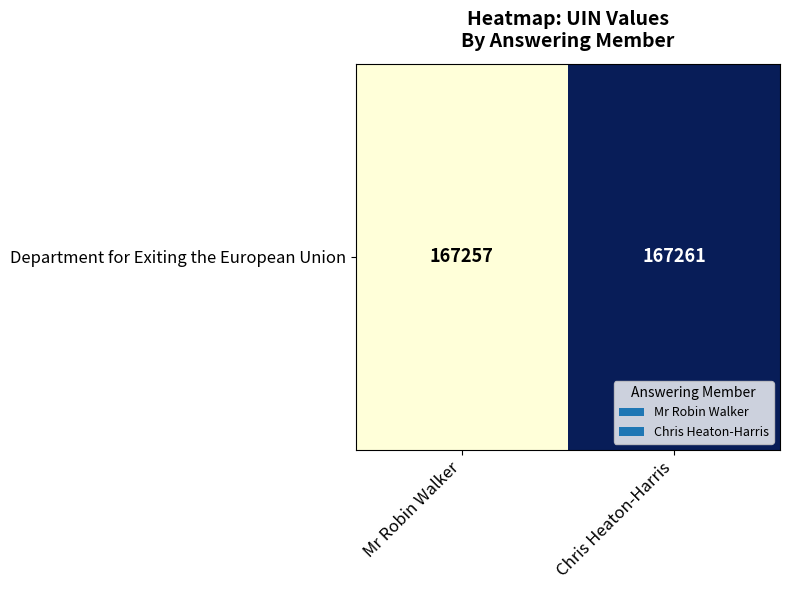

The value at Mr Robin Walker is 167257. True or false?

True